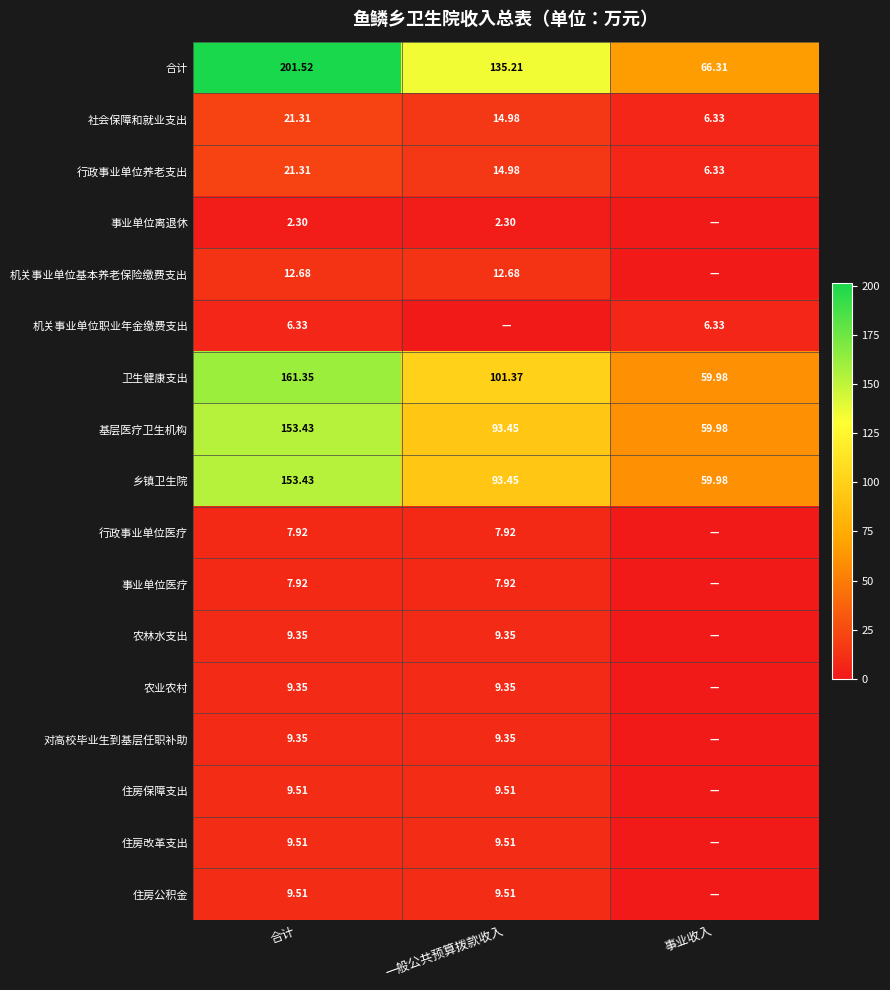

Is the value of 合计 at 事业收入 greater than the value of 住房改革支出 at 合计?

Yes